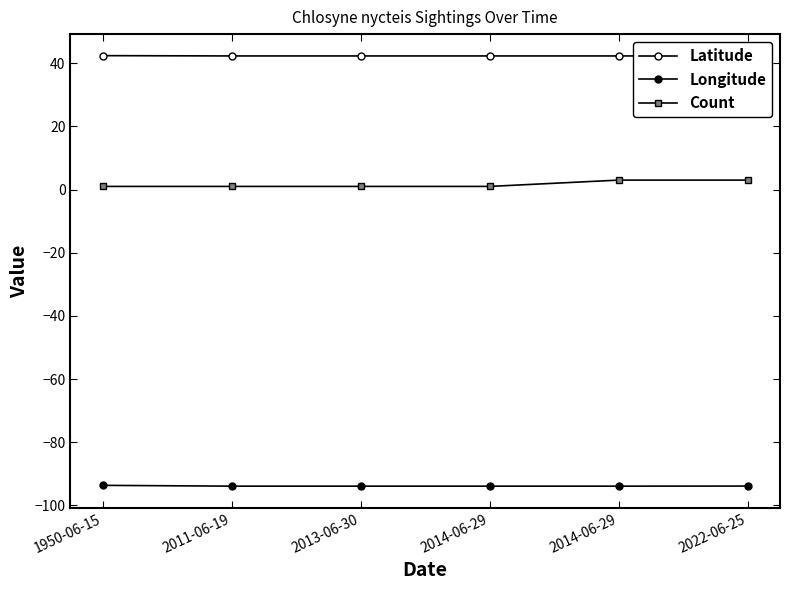

True or false: Longitude and Count intersect in this chart.

False